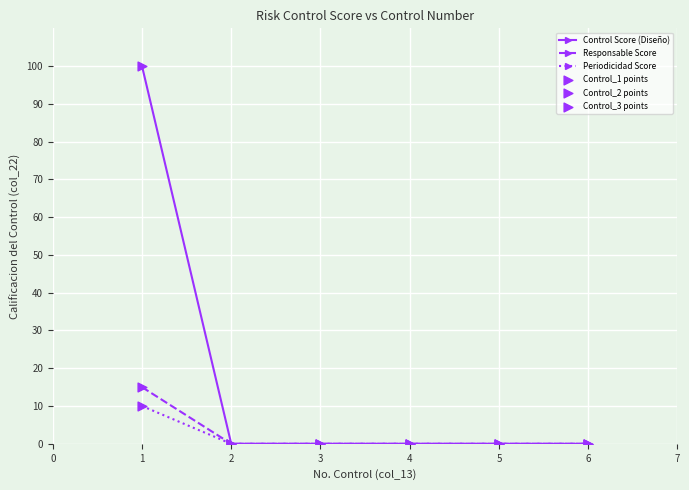

Which series has the largest range (max minus min)?

Control Score (Diseño)